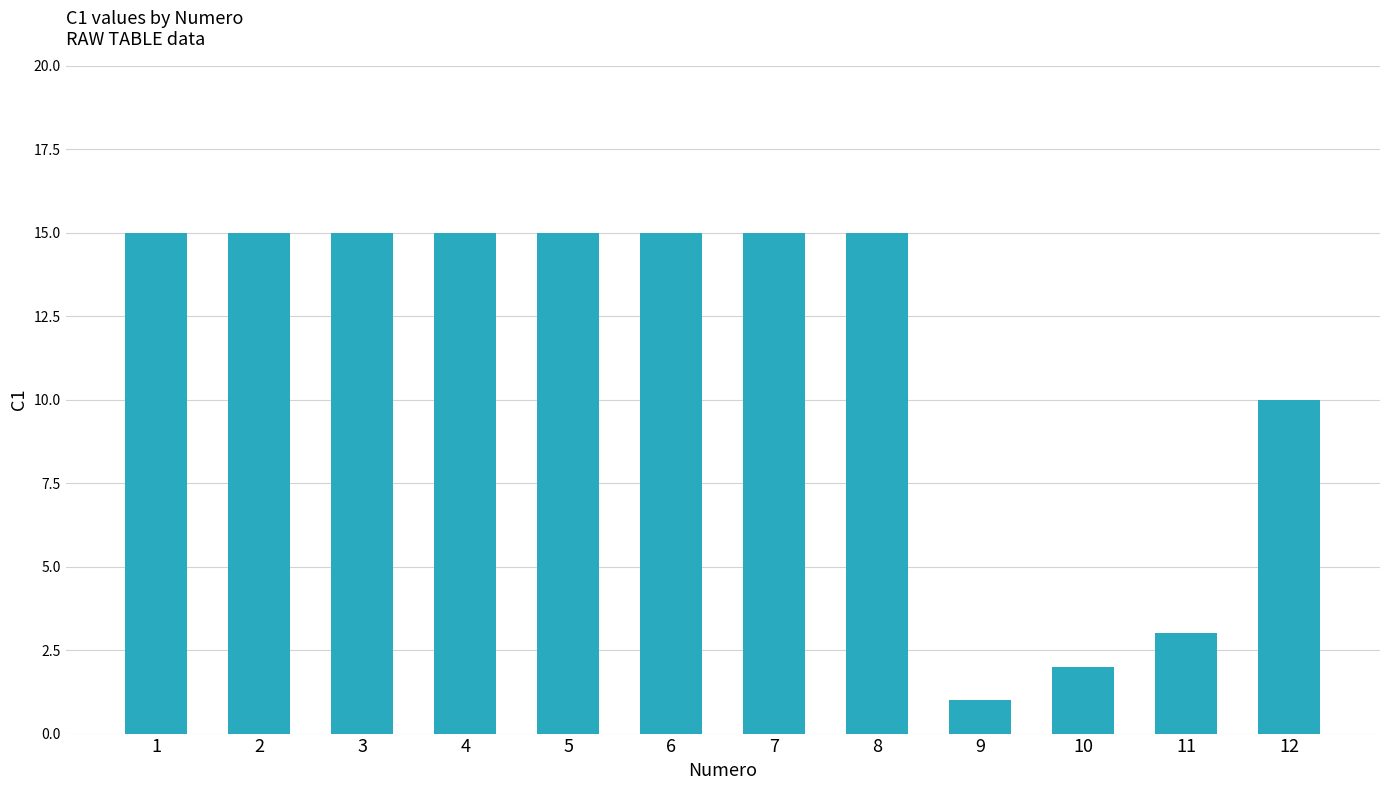

What is the value of the 3rd bar from the left?

15